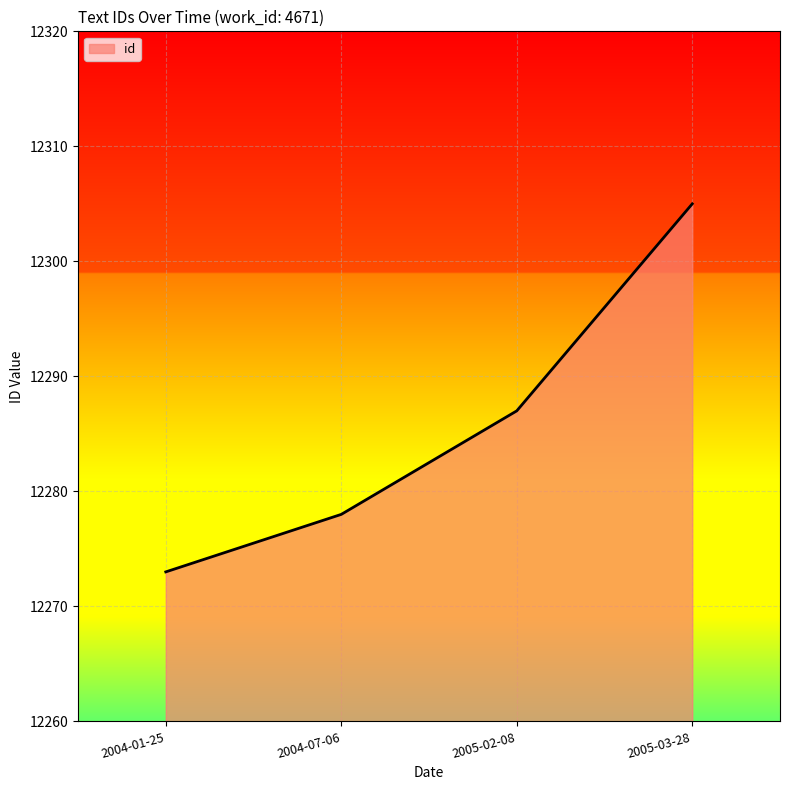

Is it true that the value at 2004-07-06 is 12278?

True